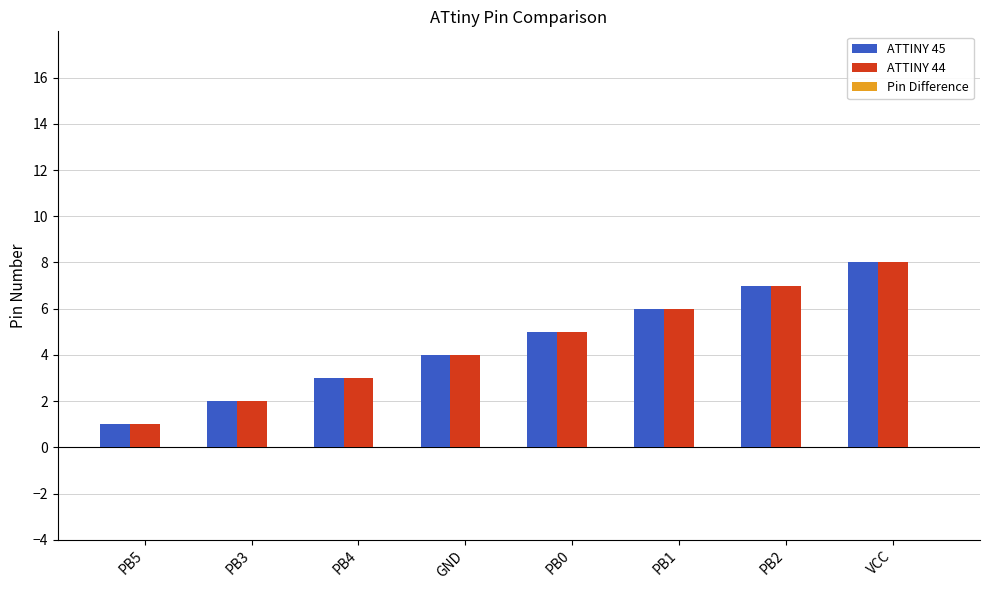

What is the maximum value shown in the chart?

8